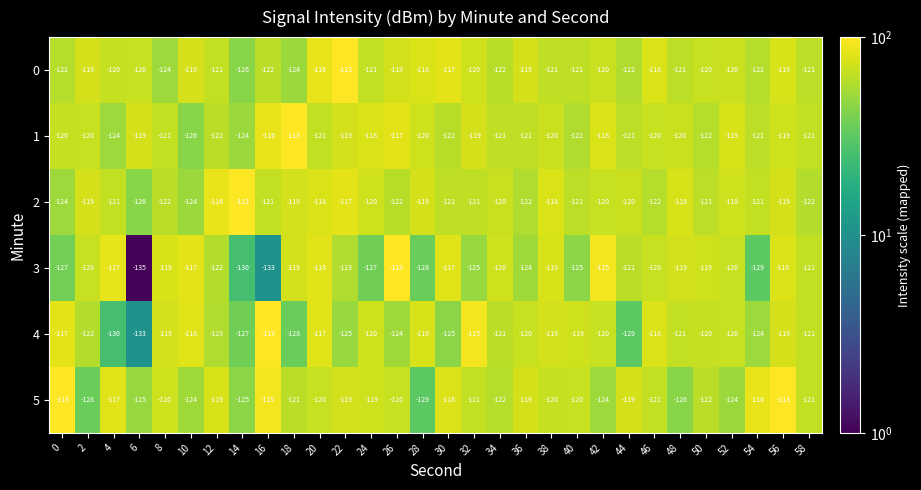

What is the approximate value of 3 at 24?

-127